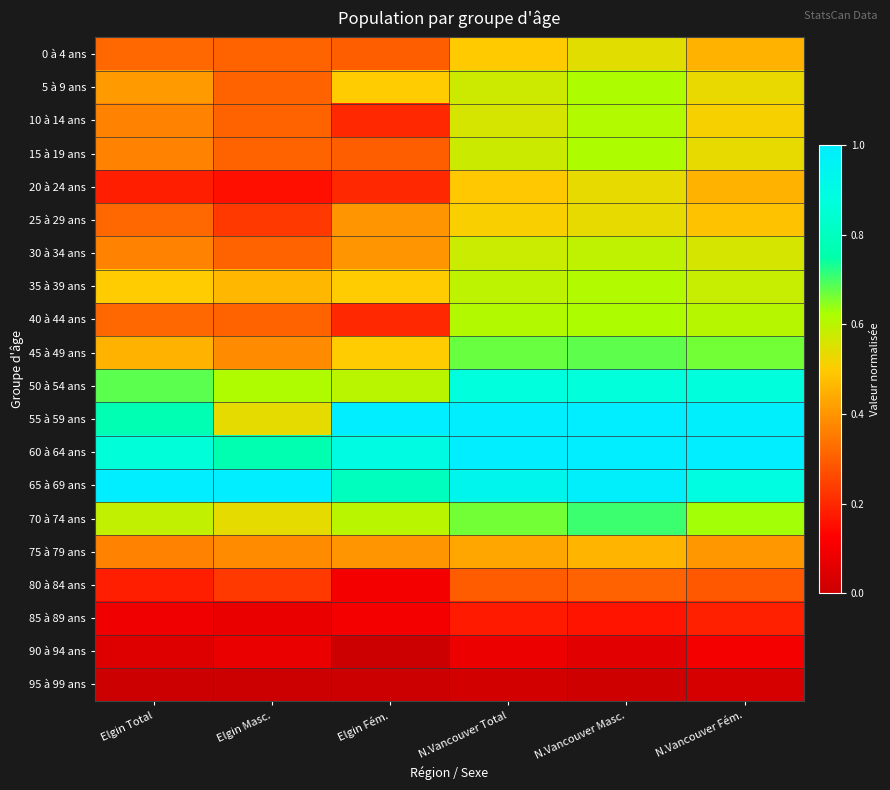

At which category does the chart reach its minimum across all series?

Elgin Fém.